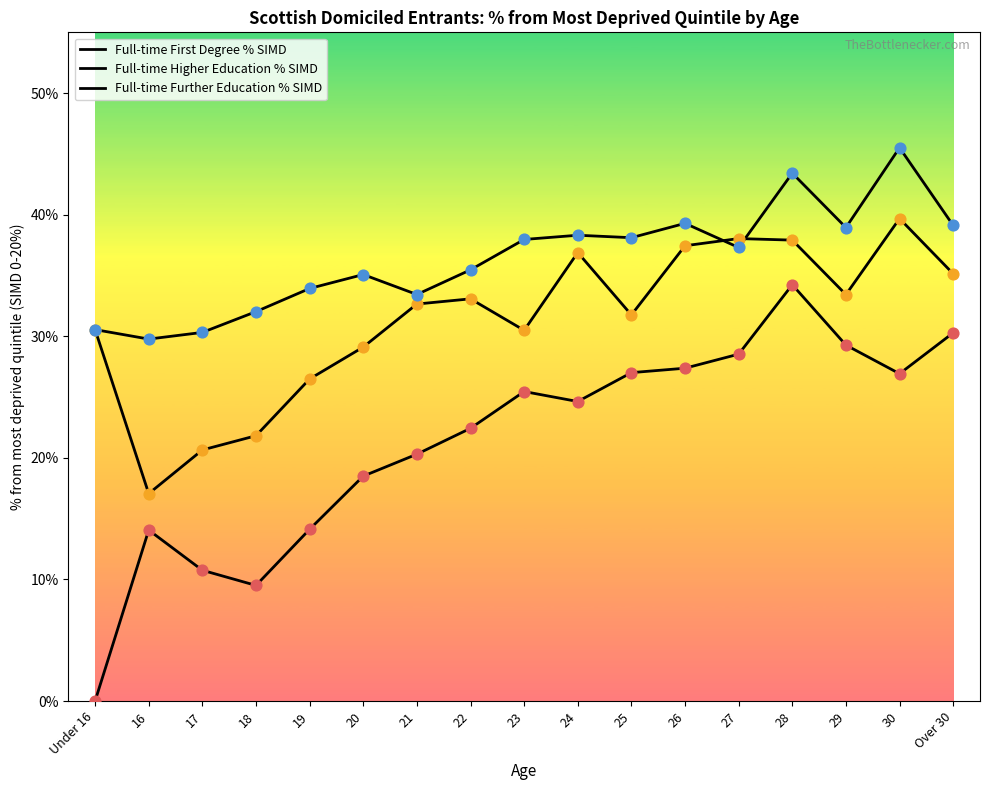

Which series has the largest total across all categories?

Full-time Further Education % SIMD